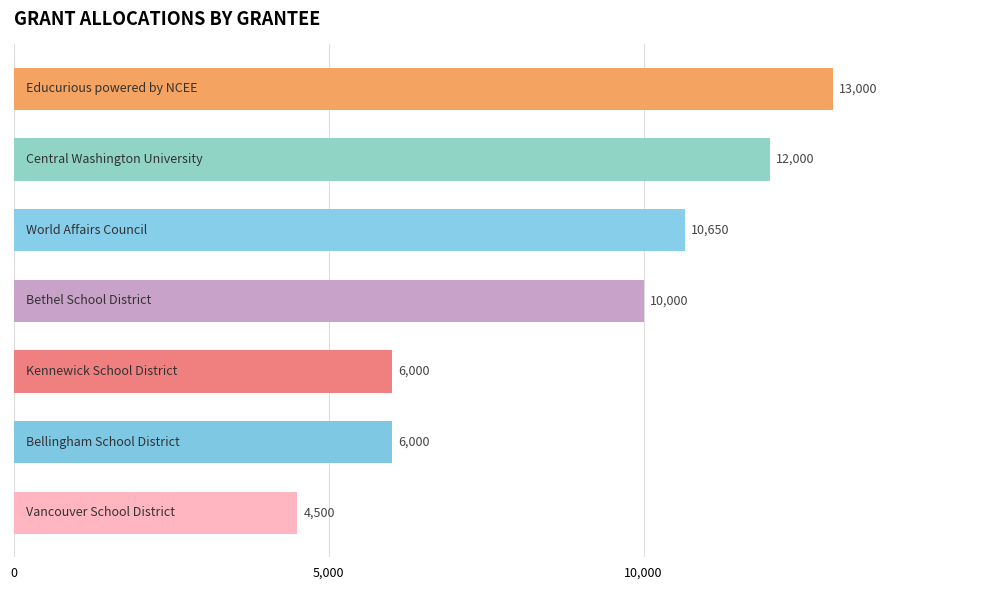

What is the smallest value displayed?

4500